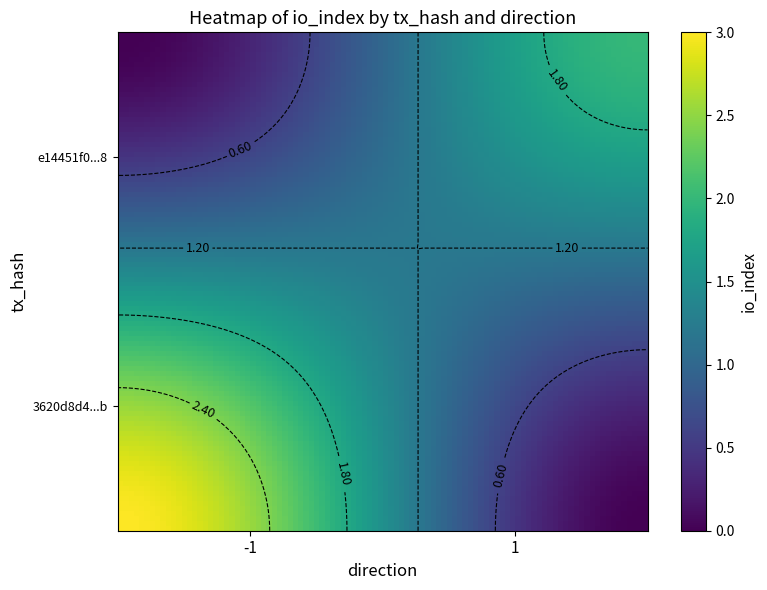

What is the spread (max minus min) of values at 1?

1